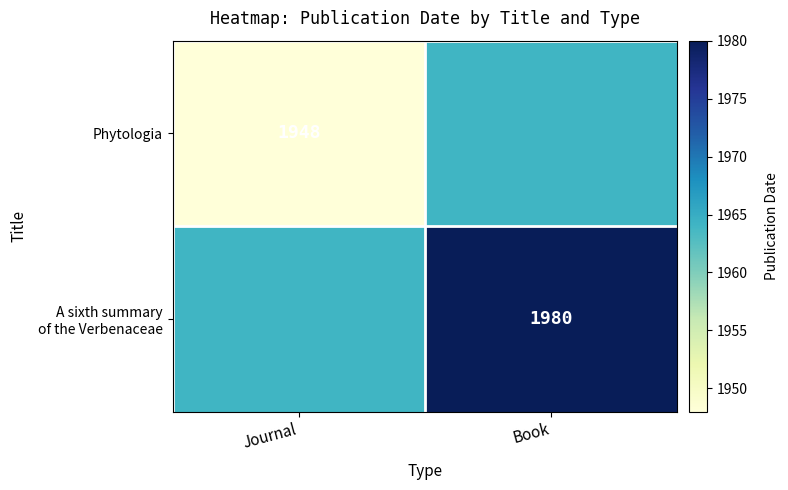

Where is Phytologia nearest to the value 1956?

Journal